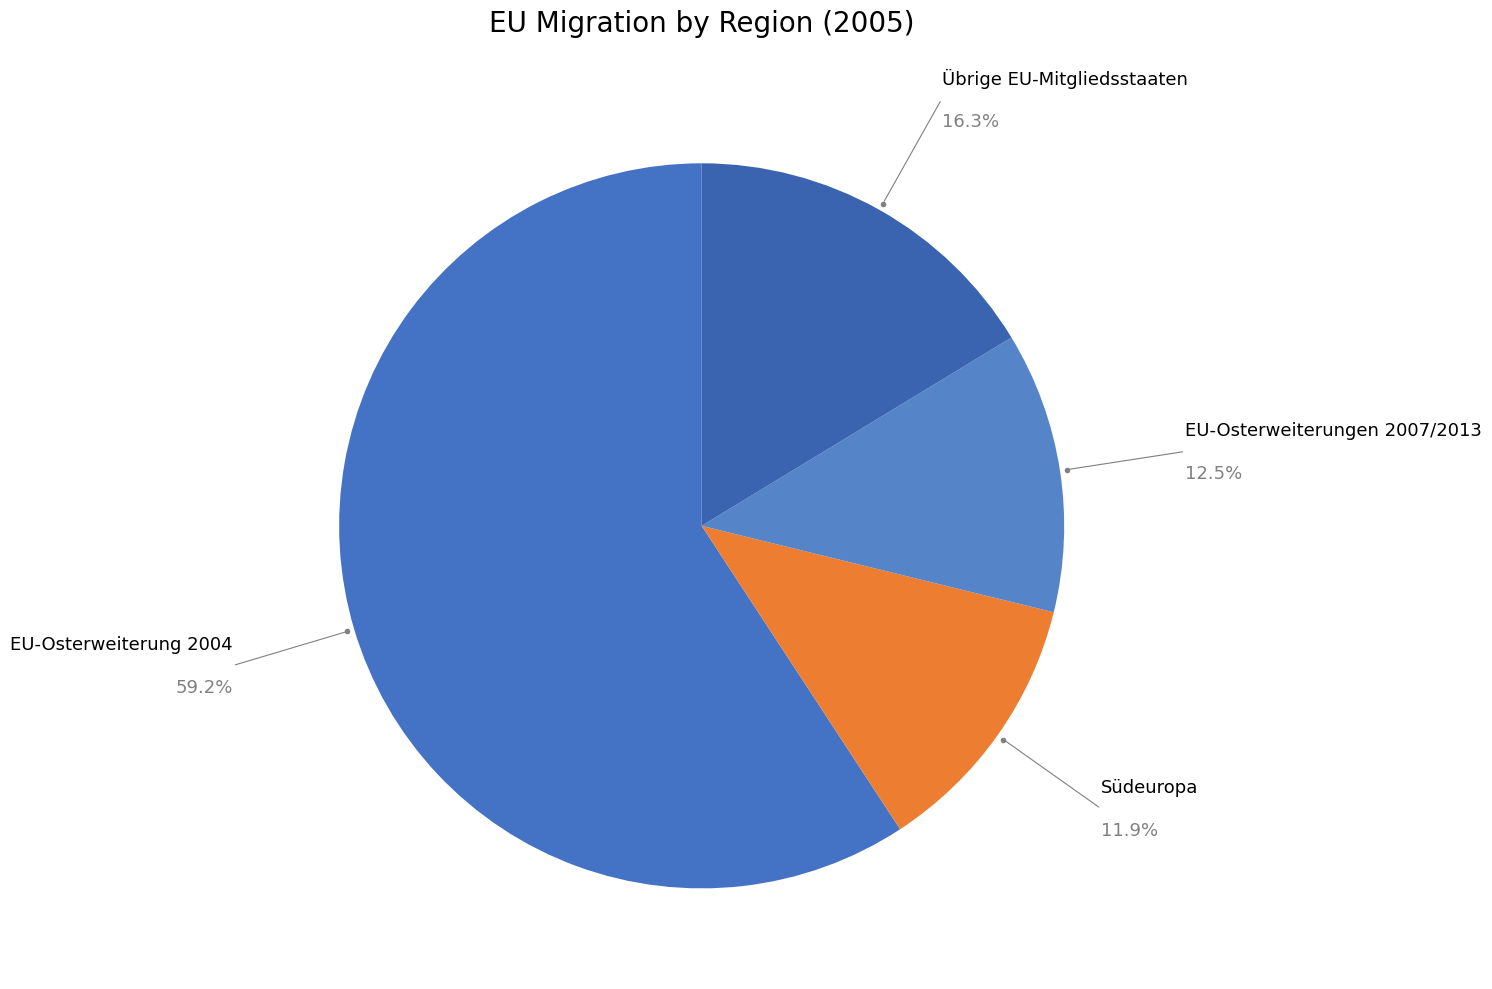

What is the largest slice in the pie chart?

EU-Osterweiterung 2004